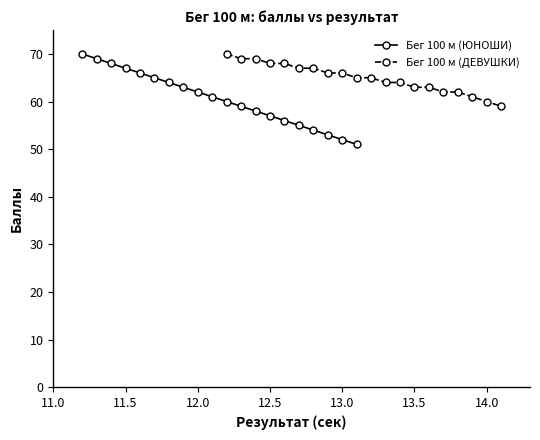

Reading left to right, what are all the values shown in this chart?

Бег 100 м (ЮНОШИ): 70	69	68	67	66	65	64	63	62	61	60	59	58	57	56	55	54	53	52	51
Бег 100 м (ДЕВУШКИ): 70	69	69	68	68	67	67	66	66	65	65	64	64	63	63	62	62	61	60	59